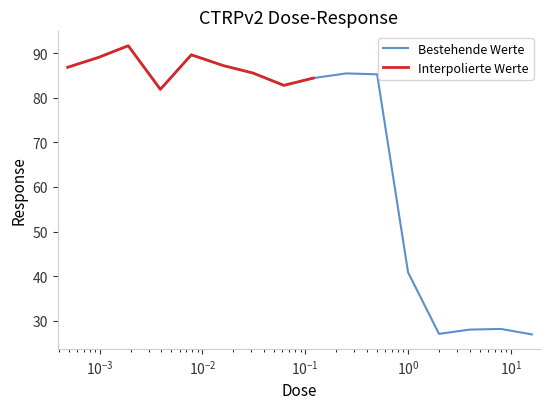

List the labels in order of value, largest first.

0.0019, 0.0078, 0.00097, 0.016, 0.00049, 0.031, 0.25, 0.5, 0.12, 0.062, 0.0039, 1.0, 8.0, 4.0, 2.0, 16.0